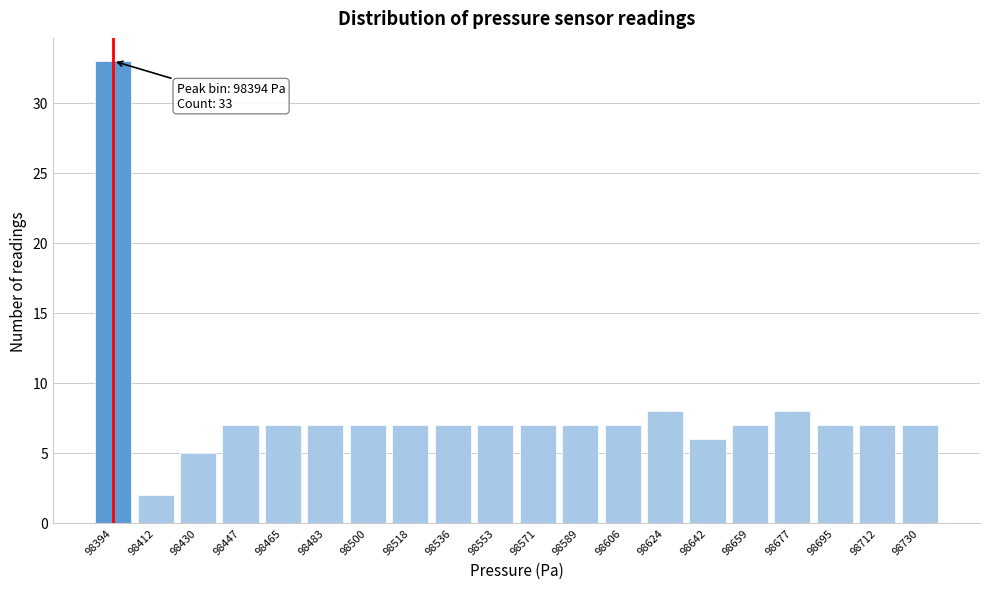

Reading right to left, transcribe all the data shown in this chart.

98730=7	98712=7	98695=7	98677=8	98659=7	98642=6	98624=8	98606=7	98589=7	98571=7	98553=7	98536=7	98518=7	98500=7	98483=7	98465=7	98447=7	98430=5	98412=2	98394=33